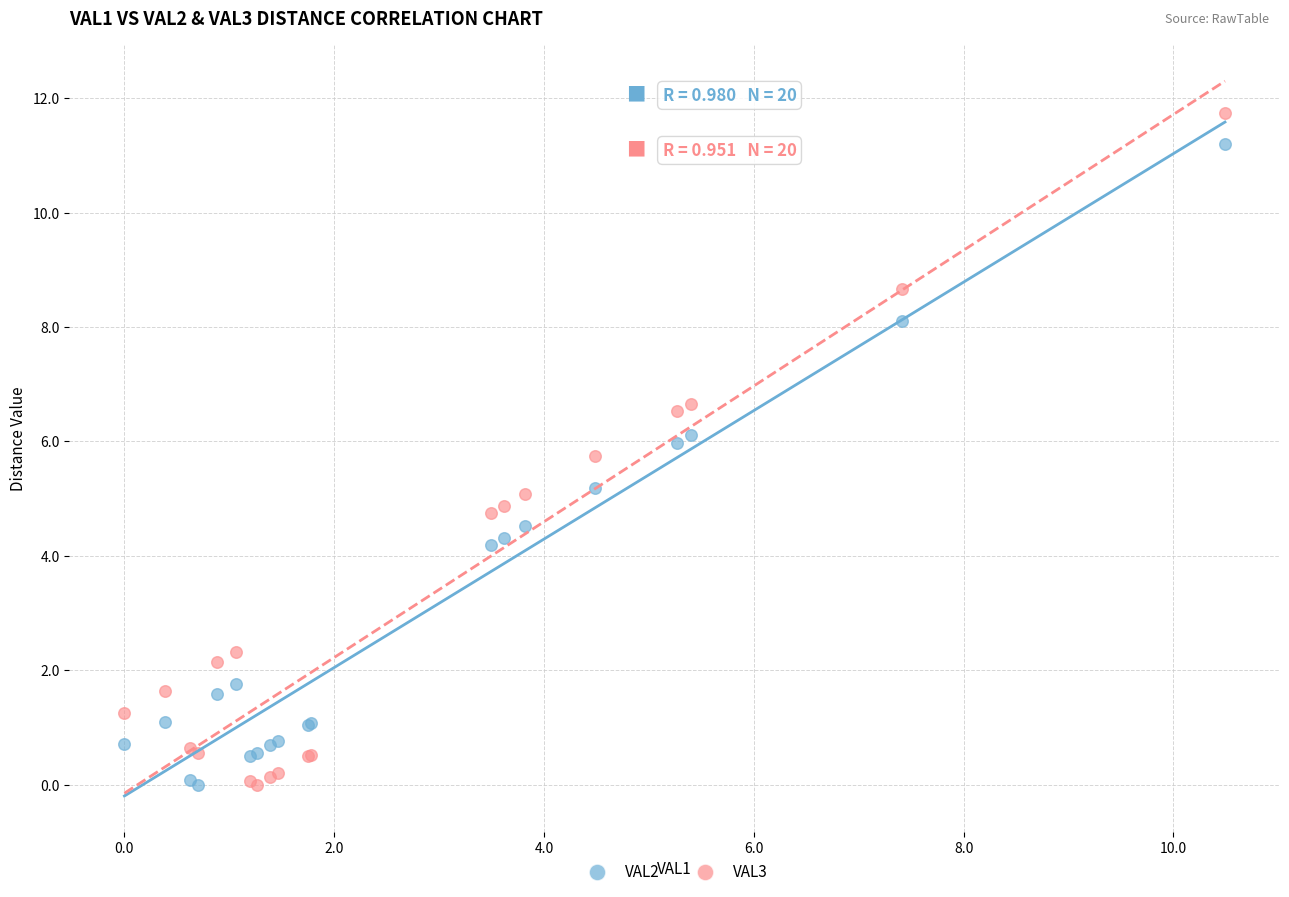

Which series reaches the maximum Y coordinate?

VAL3